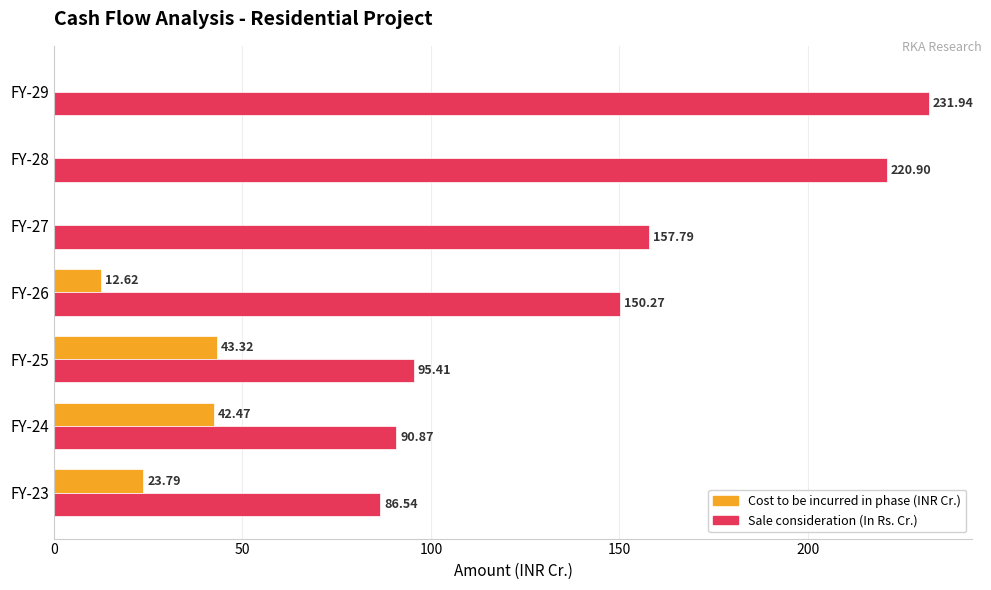

How many data points does each series have?

7